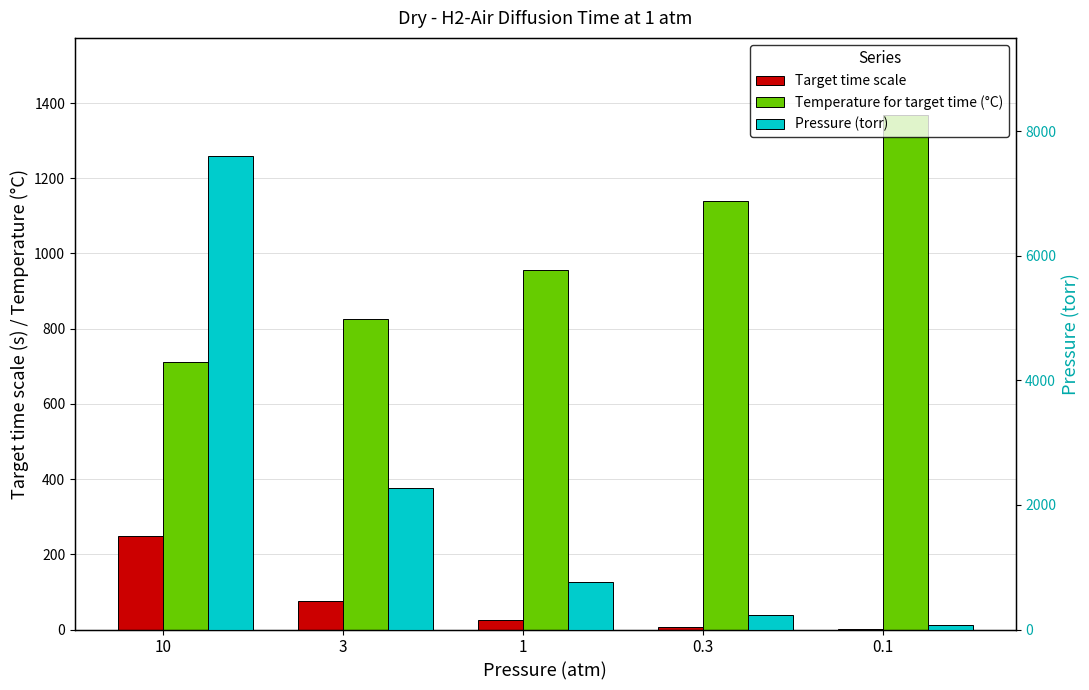

Where does the Temperature for target time (°C) series first go above 955?

0.3